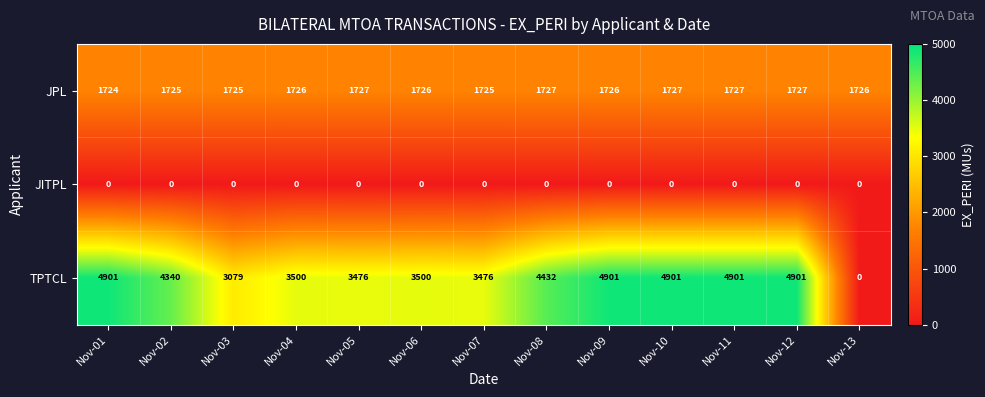

Which series has the largest range (max minus min)?

TPTCL